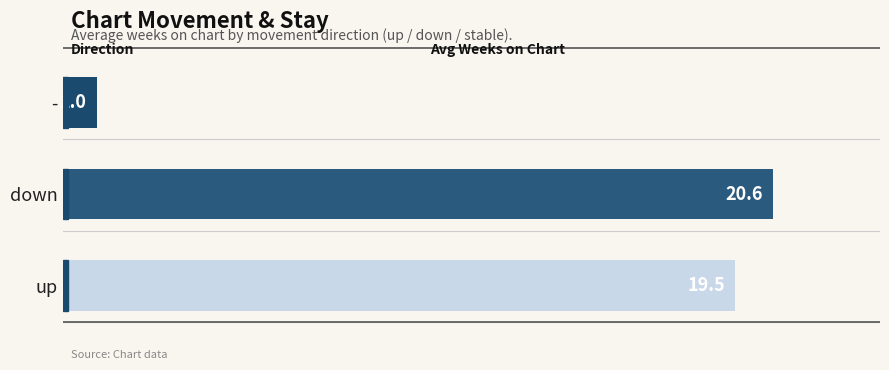

Reading top to bottom, transcribe all the data shown in this chart.

-=1.0	down=20.6	up=19.5